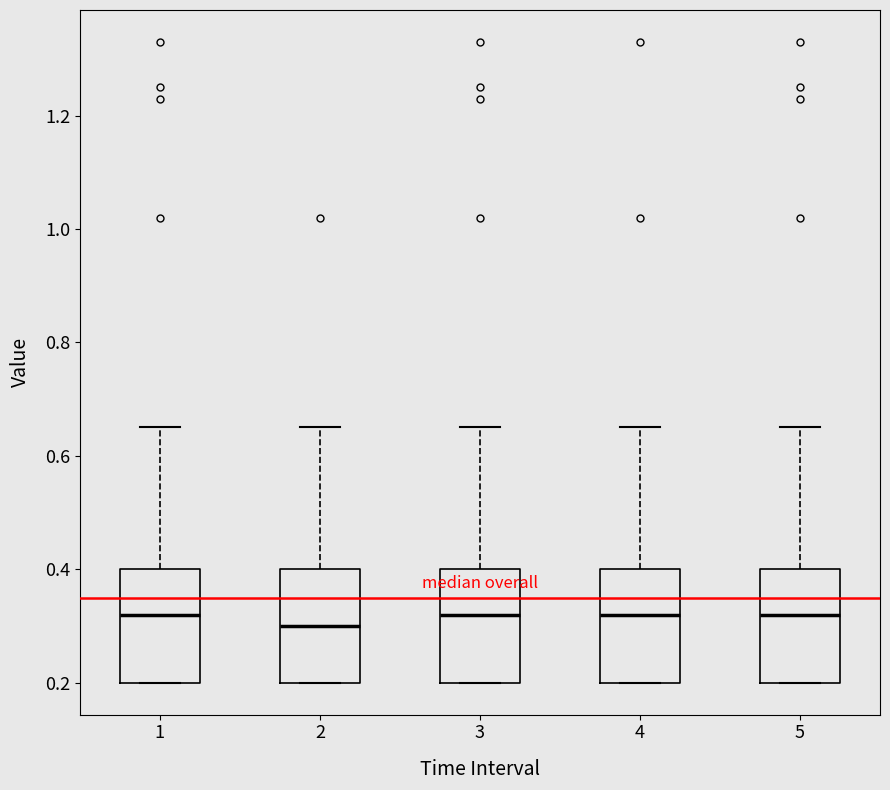

Reading left to right, transcribe this box plot: for each box, give where its median line is, the range the box spans, and where its two whiskers end, as read against the y-axis. The values are not printed on the chart, so give them approximately, as read against the axis.

1: median 0.32, box 0.20 to 0.40, whiskers 0.20 to 0.66
2: median 0.30, box 0.20 to 0.40, whiskers 0.20 to 0.66
3: median 0.32, box 0.20 to 0.40, whiskers 0.20 to 0.66
4: median 0.32, box 0.20 to 0.40, whiskers 0.20 to 0.66
5: median 0.32, box 0.20 to 0.40, whiskers 0.20 to 0.66